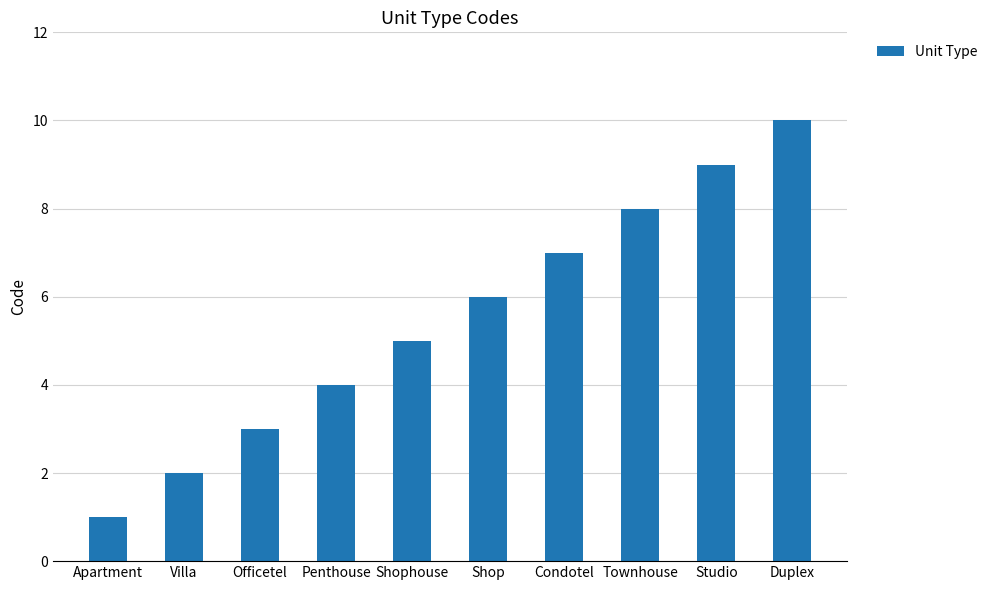

What is the ratio of the value at Officetel to the value at Duplex?

0.3